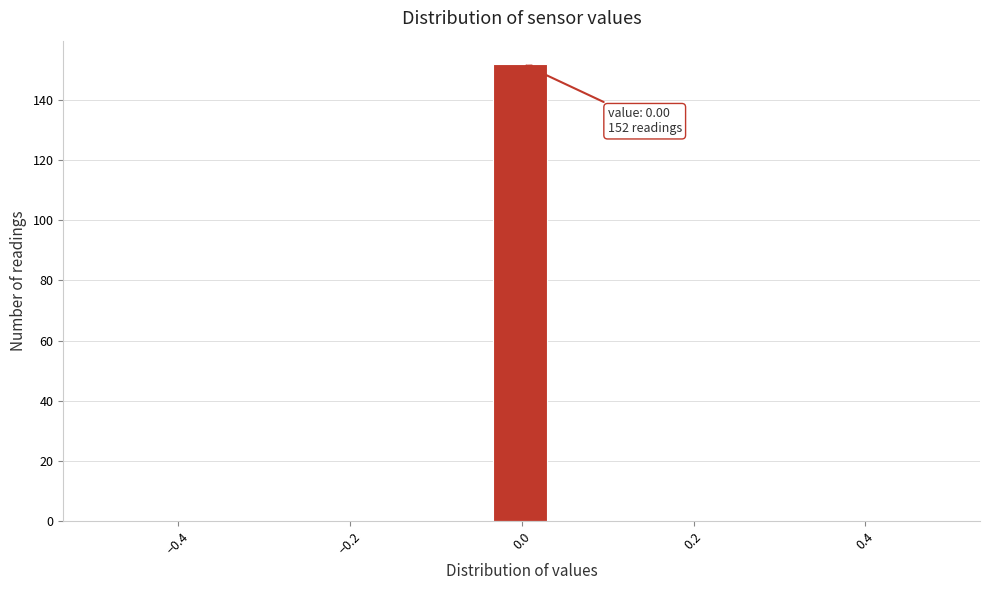

Read against the x-axis, roughly where is the centre of the tallest bar?

0.00